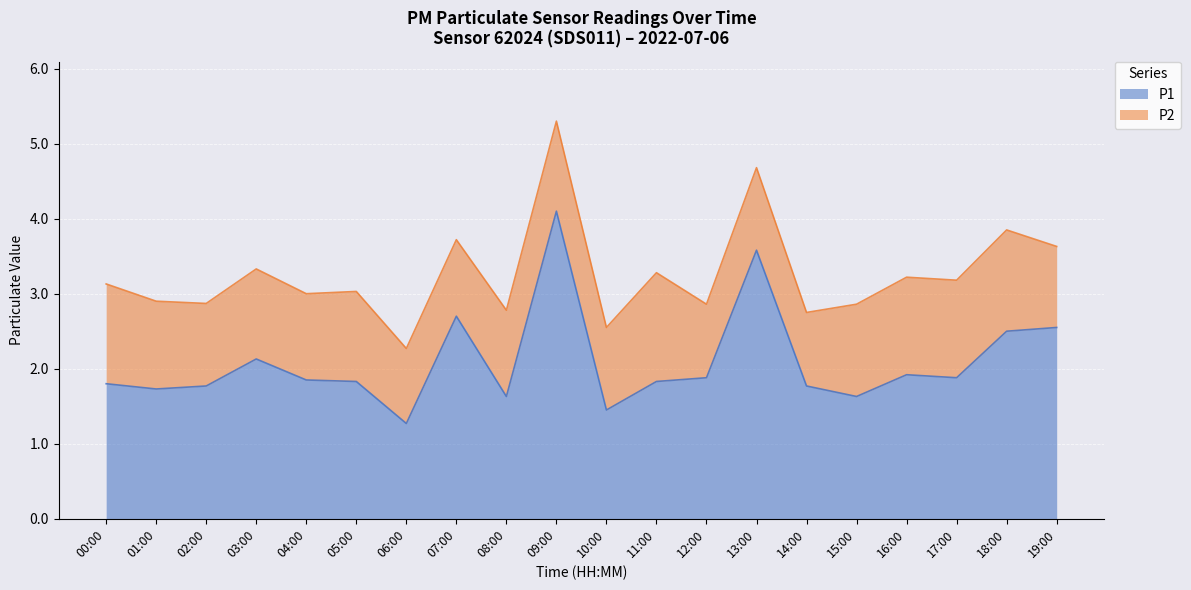

What is the sum of all values?

41.8